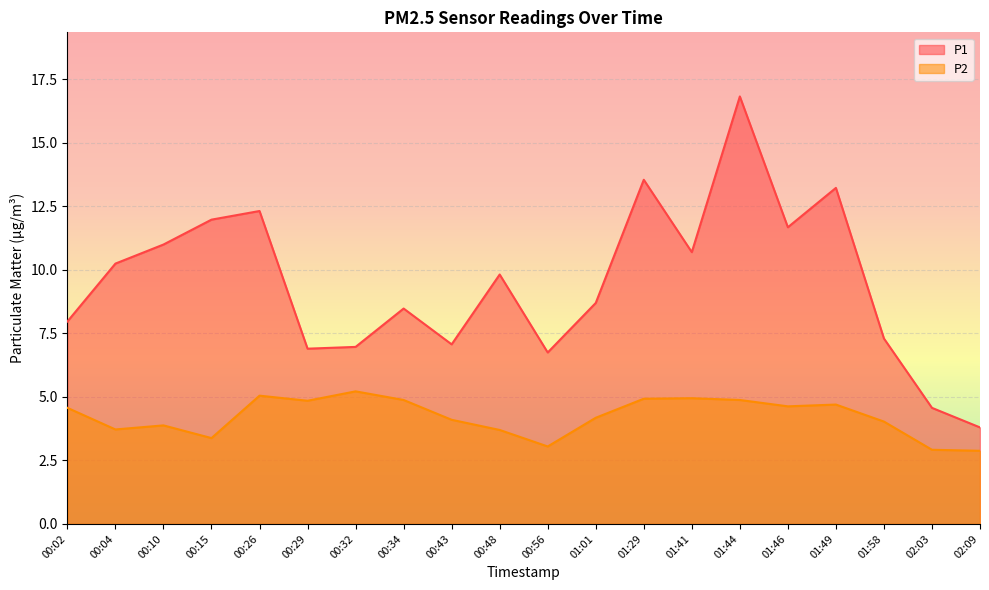

Is the value of P1 at 01:41 greater than the value of P2 at 01:58?

Yes